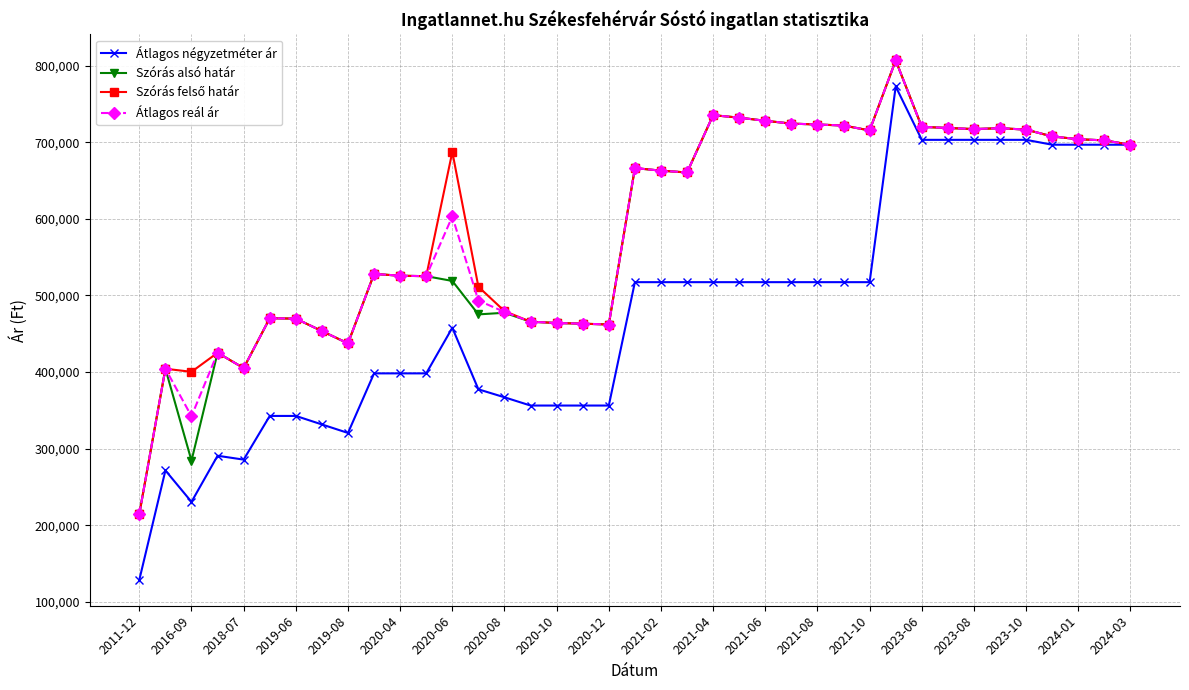

Which series has the largest range (max minus min)?

Átlagos négyzetméter ár